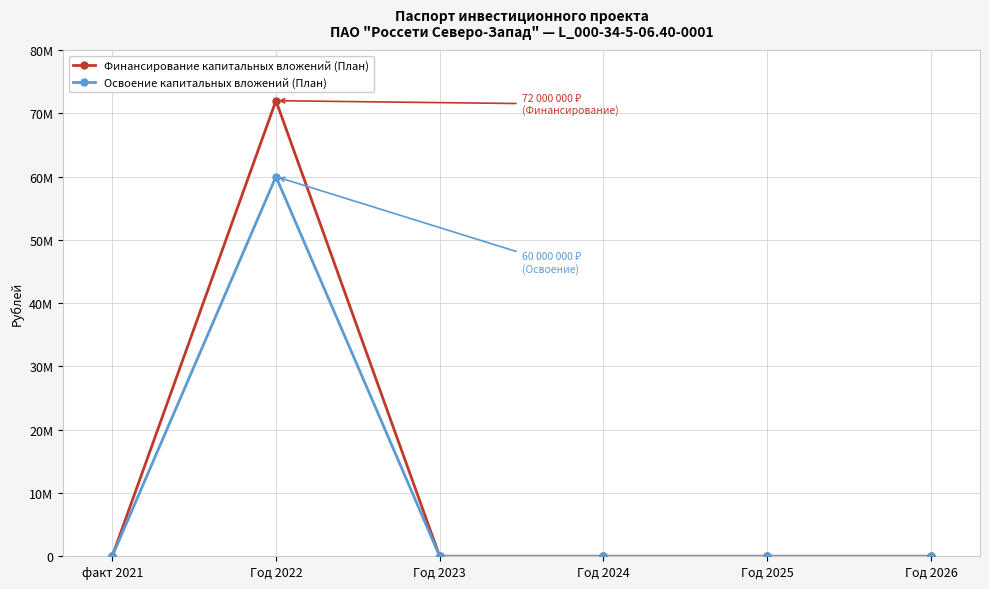

What is the sum of all Финансирование капитальных вложений (План) values?

72000000